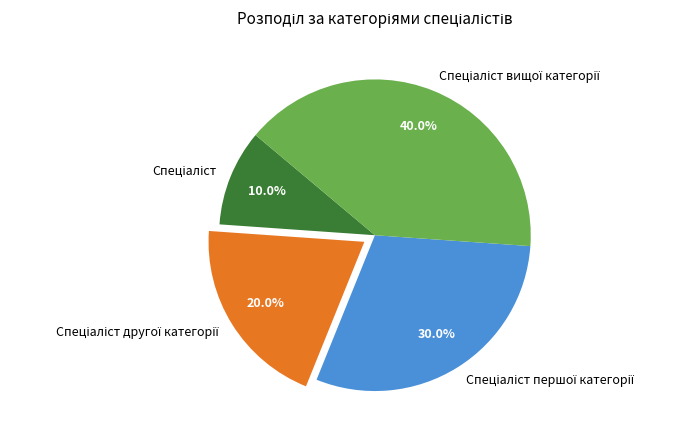

Is there a majority slice in this chart?

No